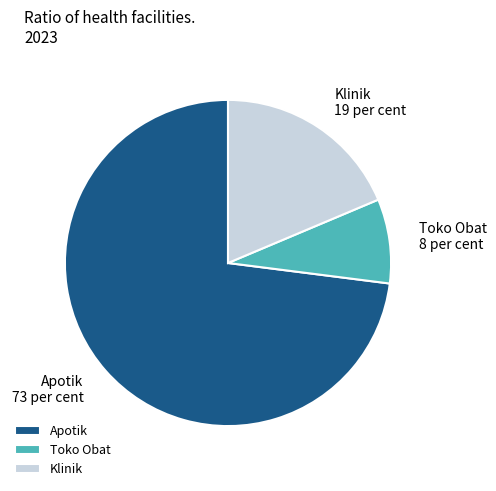

How many segments does this pie chart have?

3